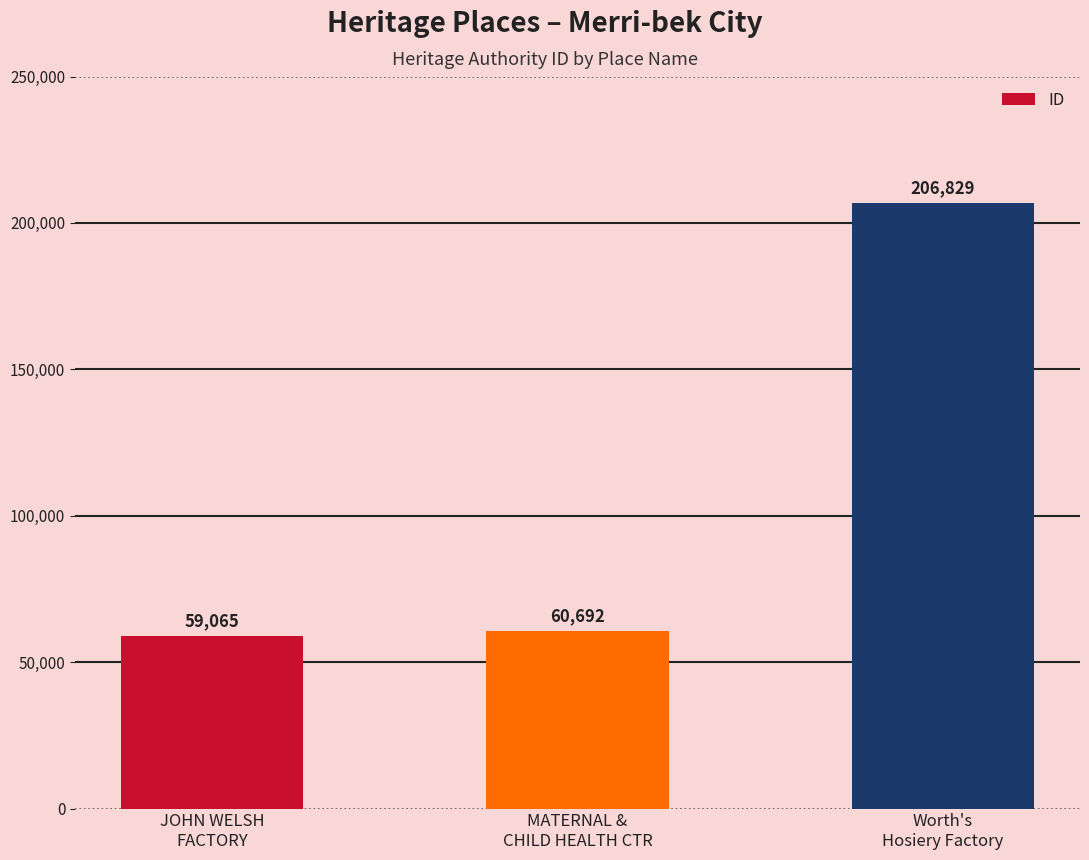

Is it true that the value at MATERNAL &
CHILD HEALTH CTR is 100000?

False